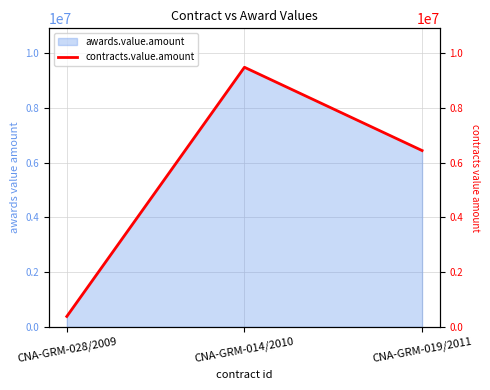

The chart shows a value of 9482758.6 at CNA-GRM-014/2010. True or false?

True